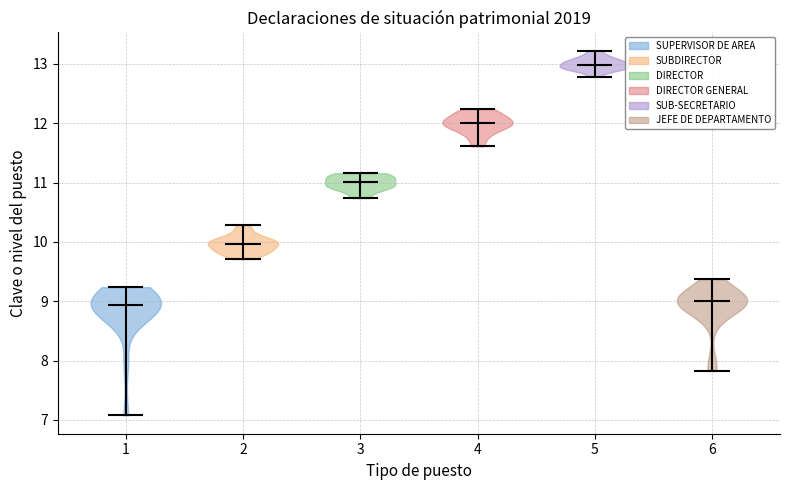

What is the lowest point the violin at x = 1 reaches on the y-axis? The values are not printed on the chart, so give them approximately, as read against the axis.

7.1